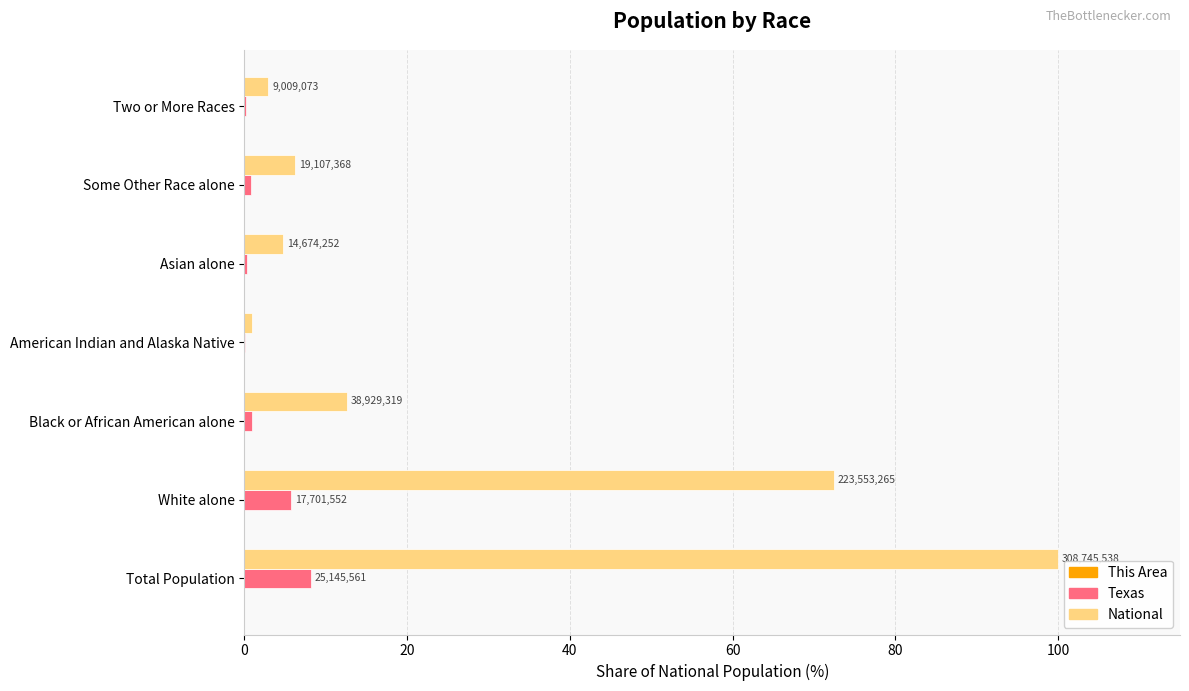

At which label is National closest to 50?

White alone